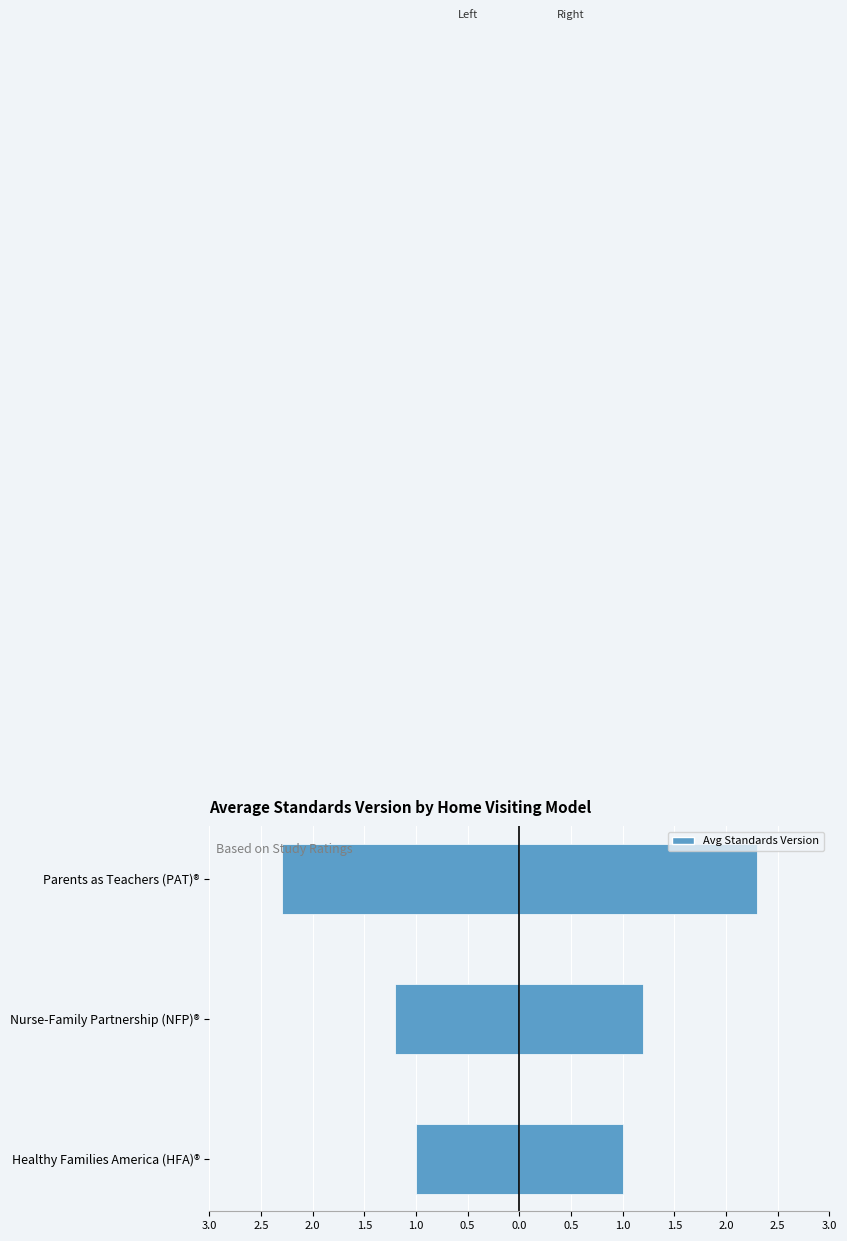

List the series in order of their peak value, lowest first.

Avg Standards Version (Left), Avg Standards Version (Right)